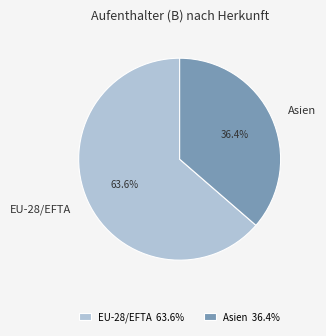

What percentage do EU-28/EFTA and Asien together represent?

100.0%